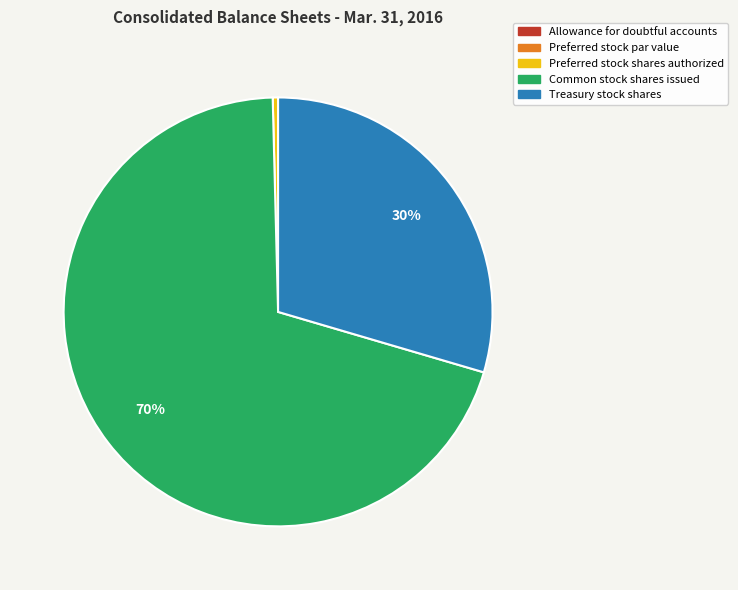

To the nearest percent, what is the difference between the largest and smallest slice percentages?

70%